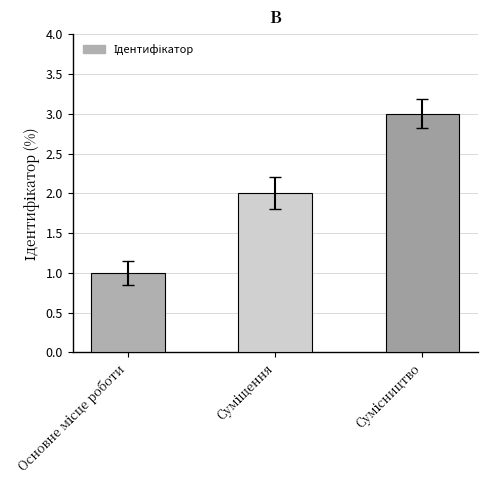

At which label does the data first exceed 2?

Суміщення